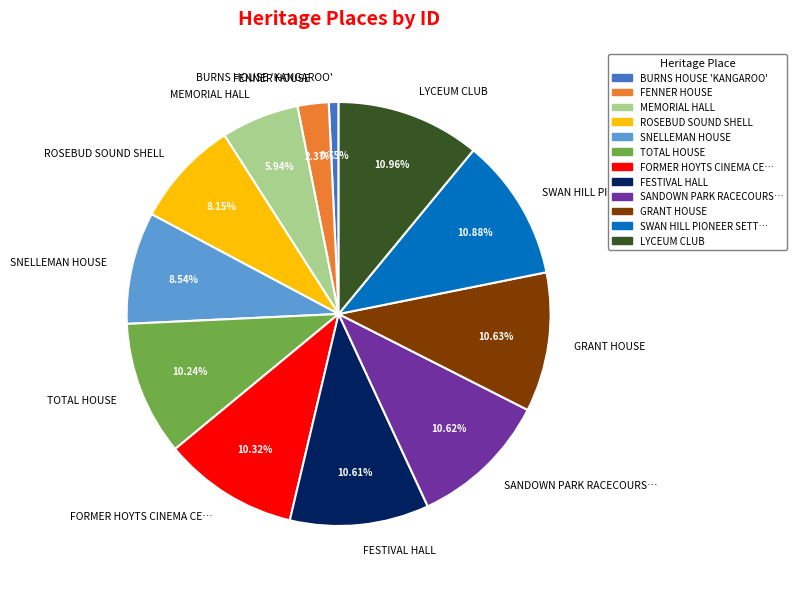

Does LYCEUM CLUB represent more than half of the total?

No